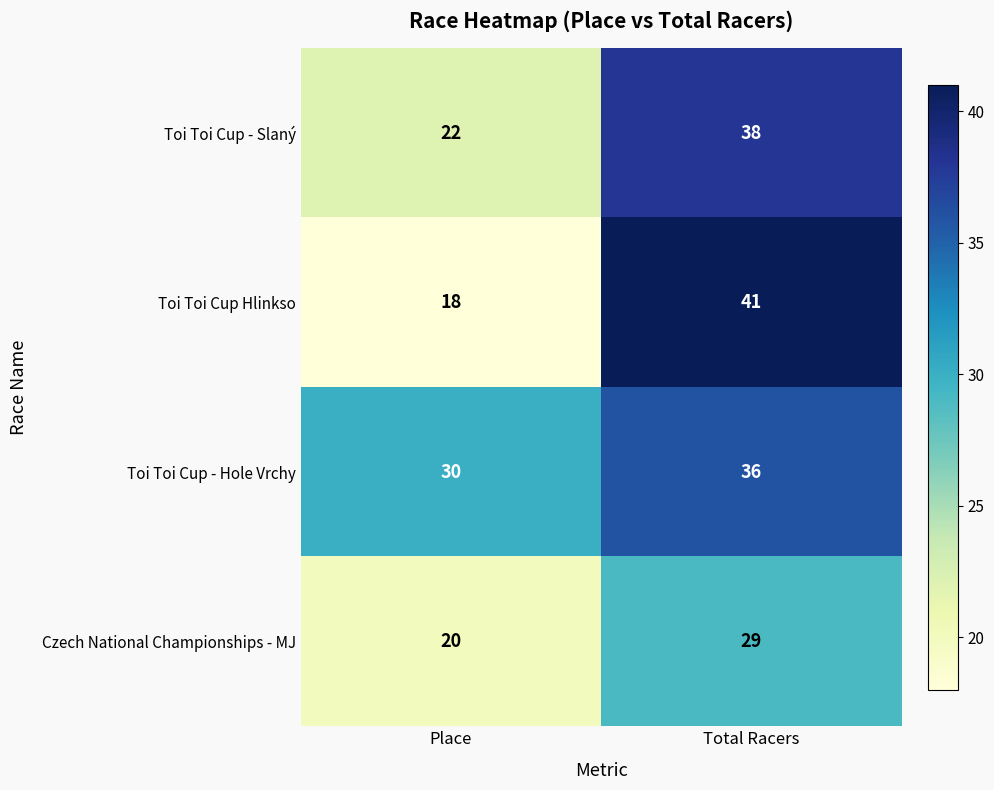

Which series has the widest spread of values?

Toi Toi Cup Hlinkso